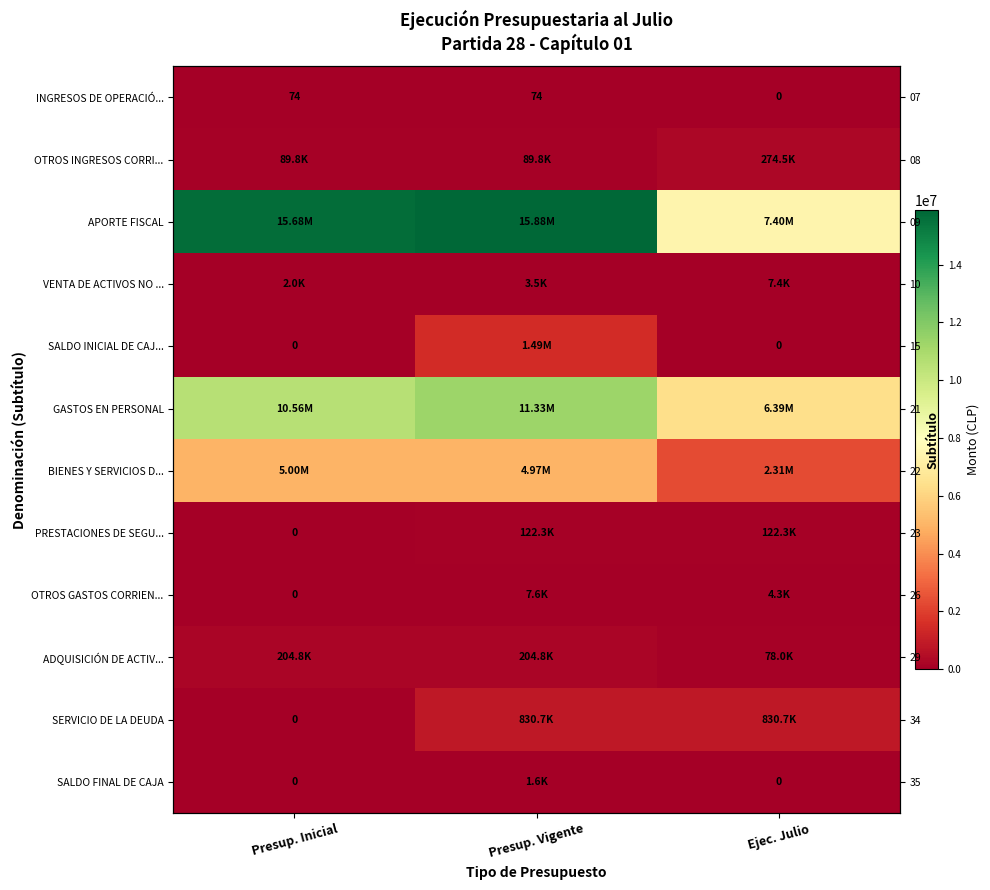

How many OTROS GASTOS CORRIEN... values are between 0 and 7588?

3